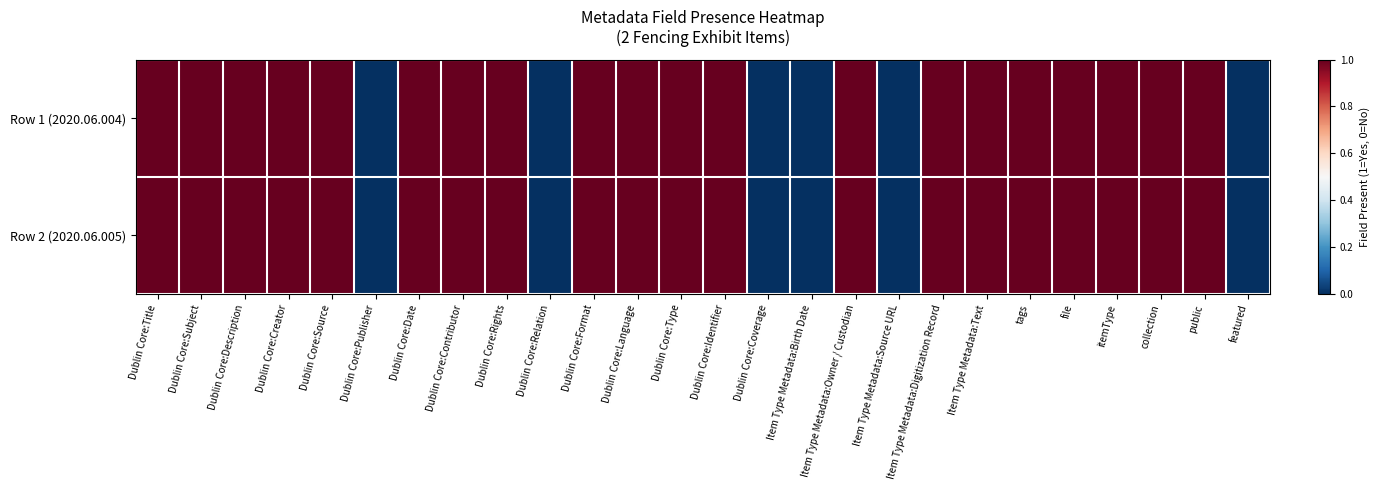

Reading left to right, extract all data points from this chart.

Row 1 (2020.06.004): Dublin Core:Title=1	Dublin Core:Subject=1	Dublin Core:Description=1	Dublin Core:Creator=1	Dublin Core:Source=1	Dublin Core:Publisher=0	Dublin Core:Date=1	Dublin Core:Contributor=1	Dublin Core:Rights=1	Dublin Core:Relation=0	Dublin Core:Format=1	Dublin Core:Language=1	Dublin Core:Type=1	Dublin Core:Identifier=1	Dublin Core:Coverage=0	Item Type Metadata:Birth Date=0	Item Type Metadata:Owner / Custodian=1	Item Type Metadata:Source URL=0	Item Type Metadata:Digitization Record=1	Item Type Metadata:Text=1	tags=1	file=1	itemType=1	collection=1	public=1	featured=0
Row 2 (2020.06.005): Dublin Core:Title=1	Dublin Core:Subject=1	Dublin Core:Description=1	Dublin Core:Creator=1	Dublin Core:Source=1	Dublin Core:Publisher=0	Dublin Core:Date=1	Dublin Core:Contributor=1	Dublin Core:Rights=1	Dublin Core:Relation=0	Dublin Core:Format=1	Dublin Core:Language=1	Dublin Core:Type=1	Dublin Core:Identifier=1	Dublin Core:Coverage=0	Item Type Metadata:Birth Date=0	Item Type Metadata:Owner / Custodian=1	Item Type Metadata:Source URL=0	Item Type Metadata:Digitization Record=1	Item Type Metadata:Text=1	tags=1	file=1	itemType=1	collection=1	public=1	featured=0